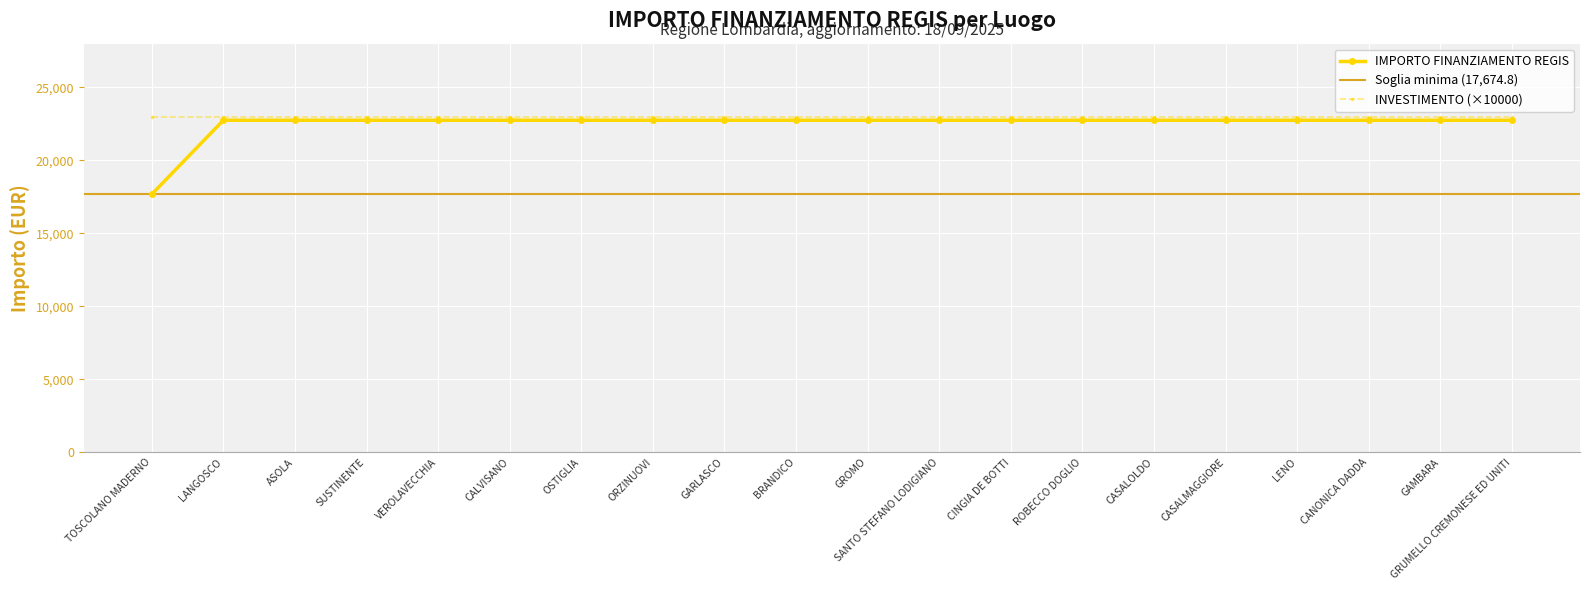

Reading left to right, transcribe all the data shown in this chart.

17674.8	22750.0	22750.0	22750.0	22750.0	22750.0	22750.0	22750.0	22750.0	22750.0	22750.0	22750.0	22750.0	22750.0	22750.0	22750.0	22750.0	22750.0	22750.0	22750.0